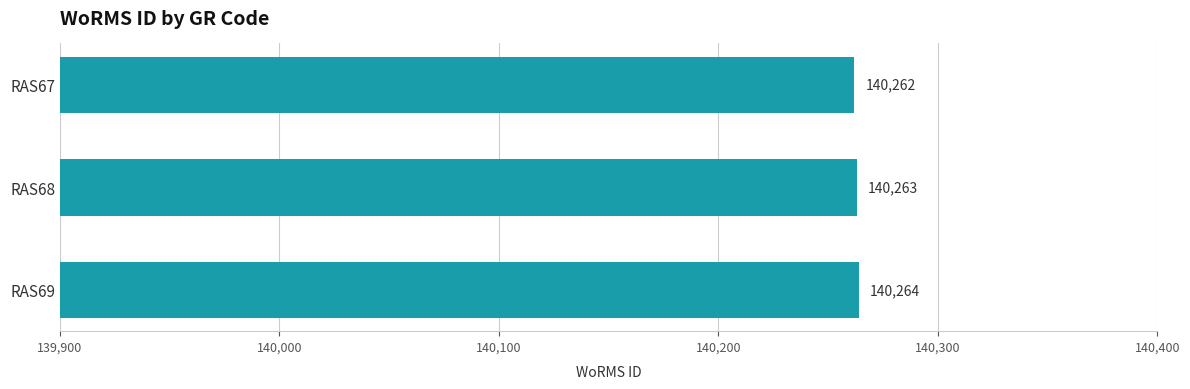

How many bars are there in total?

3